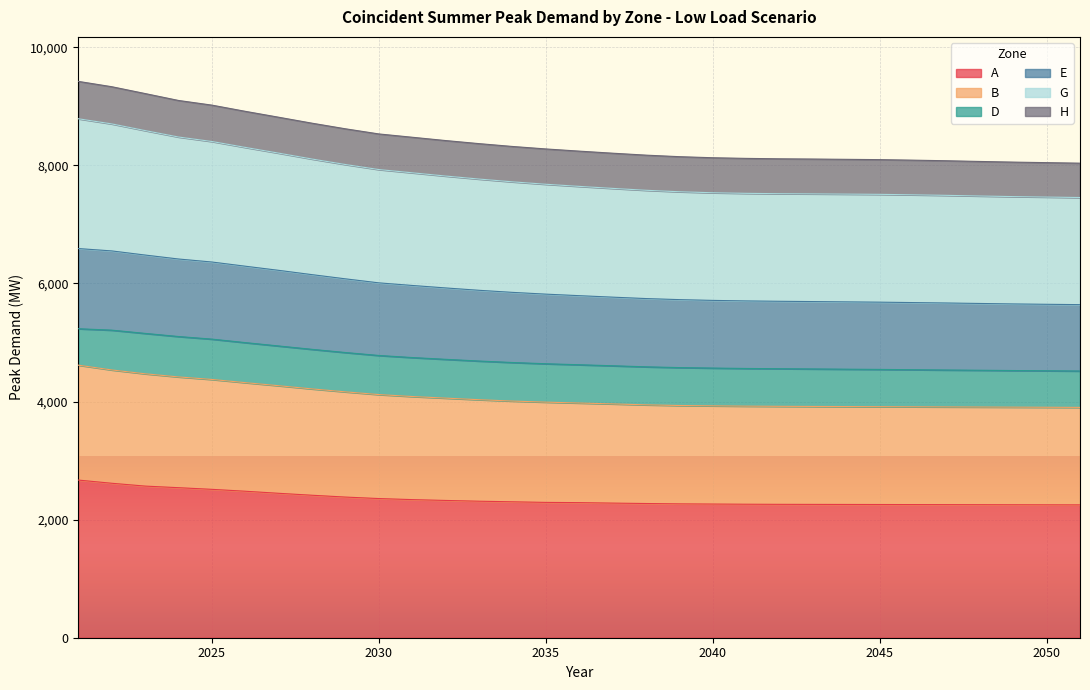

What is the maximum value for A?

2670